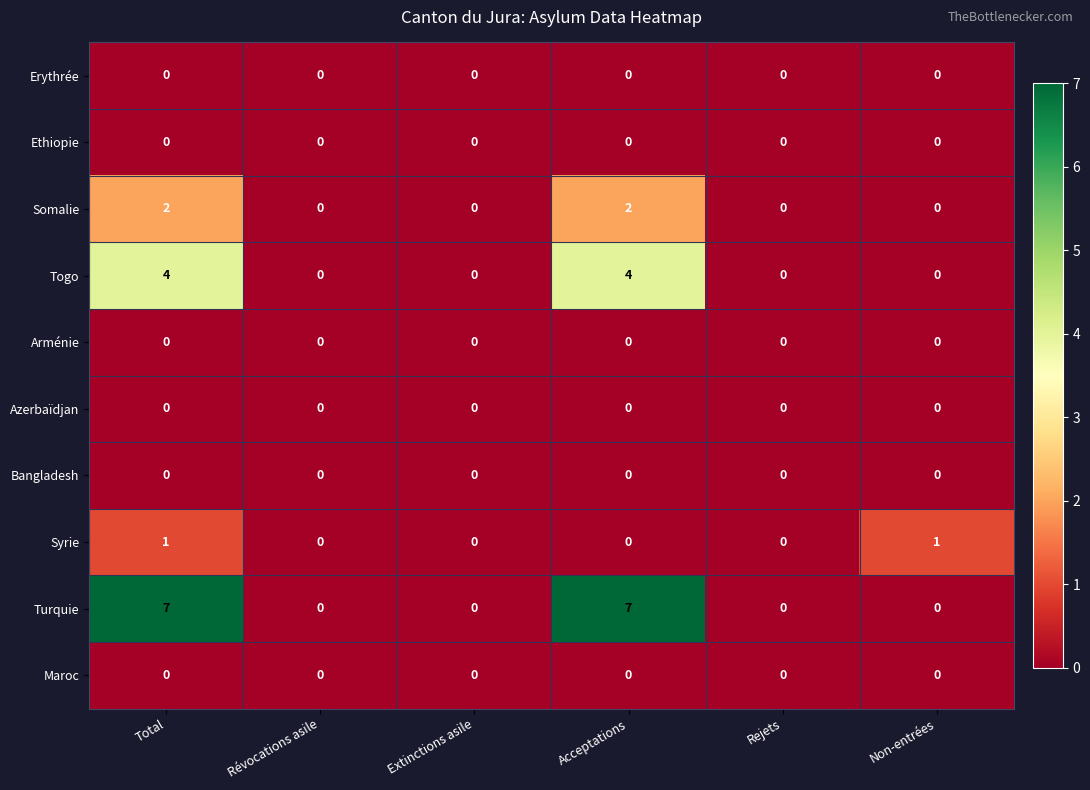

Read the Togo value at Acceptations.

4